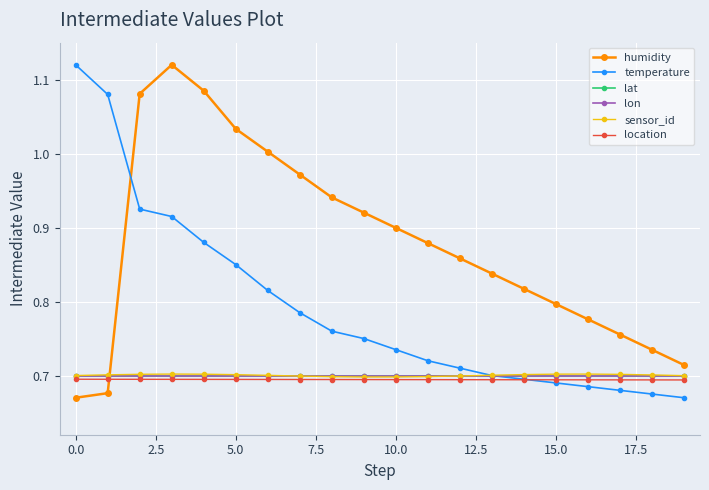

Between which two adjacent categories do sensor_id and temperature first intersect?

12 and 13